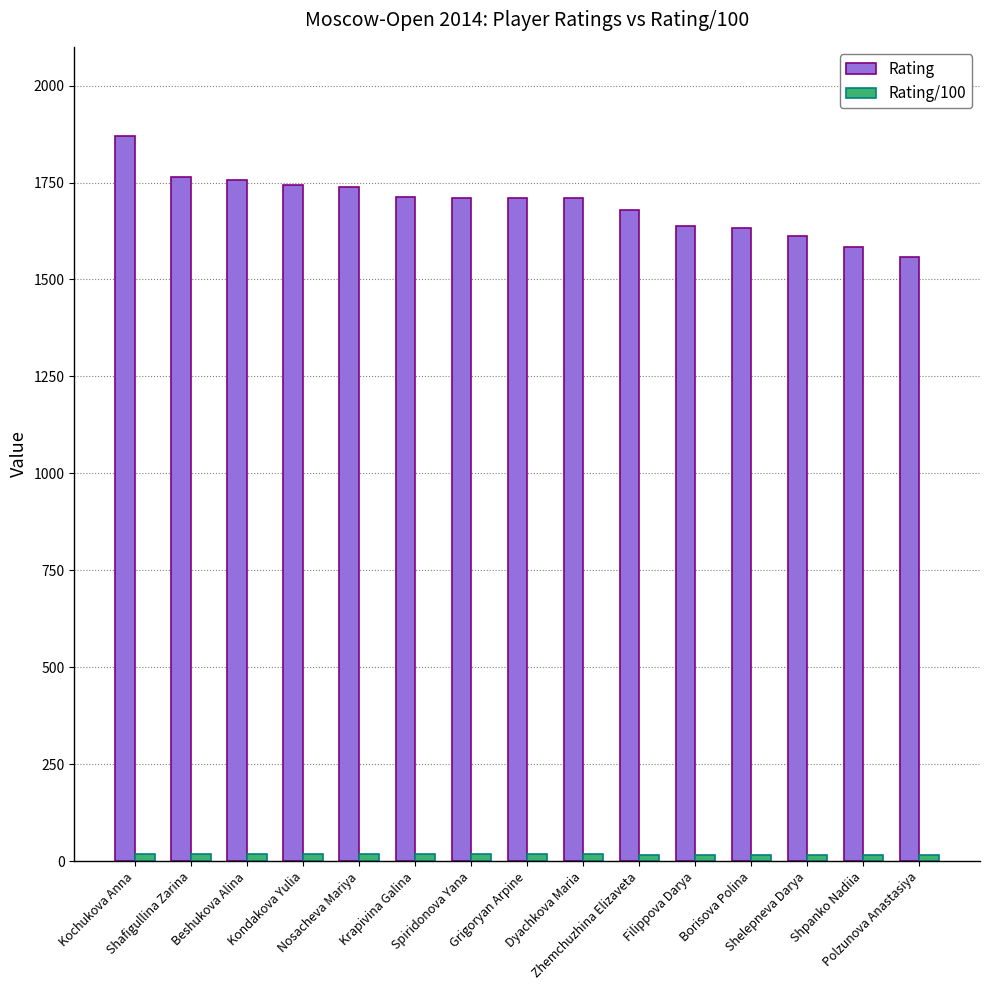

Which series has the largest total across all categories?

Rating